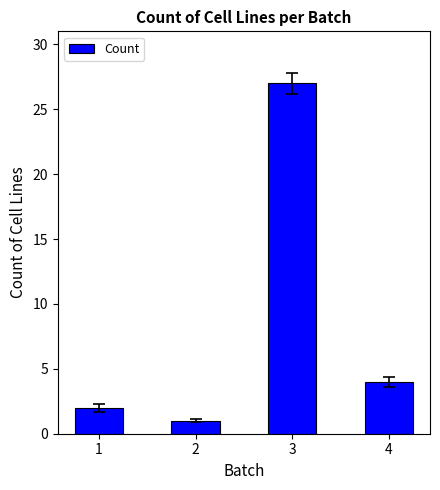

List the labels in order of value, largest first.

3, 4, 1, 2